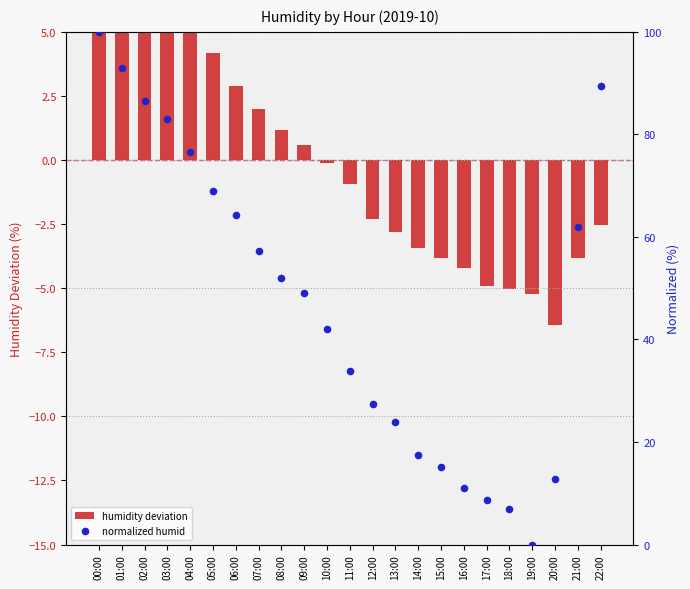

What is the total value across all series at 21:00?

58.2